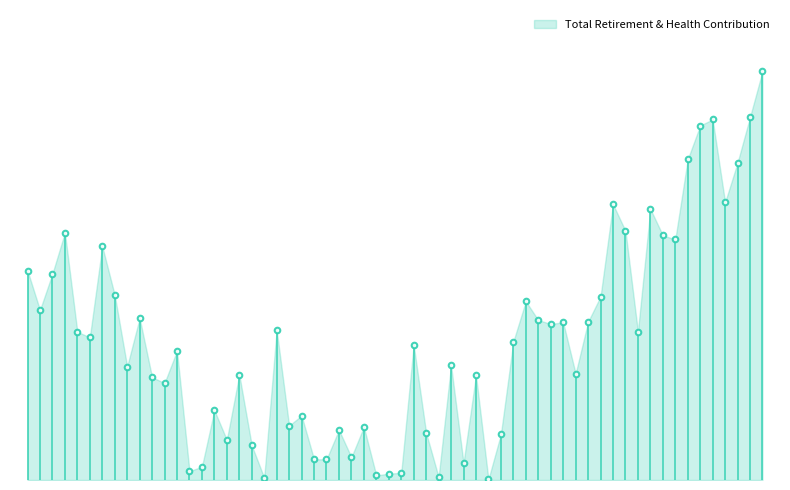

The chart shows a value of 10299 at Clerk 1. True or false?

True